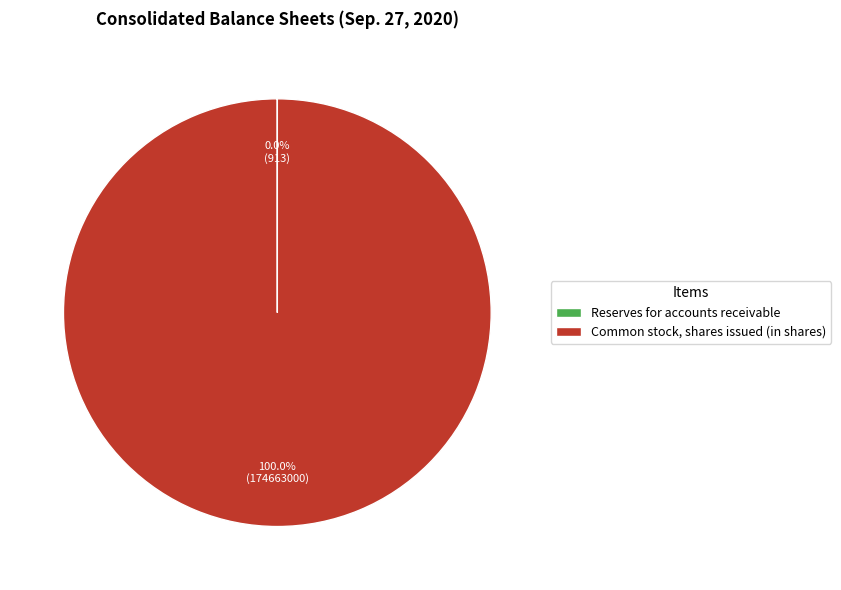

Which category accounts for the majority?

Common stock, shares issued (in shares)